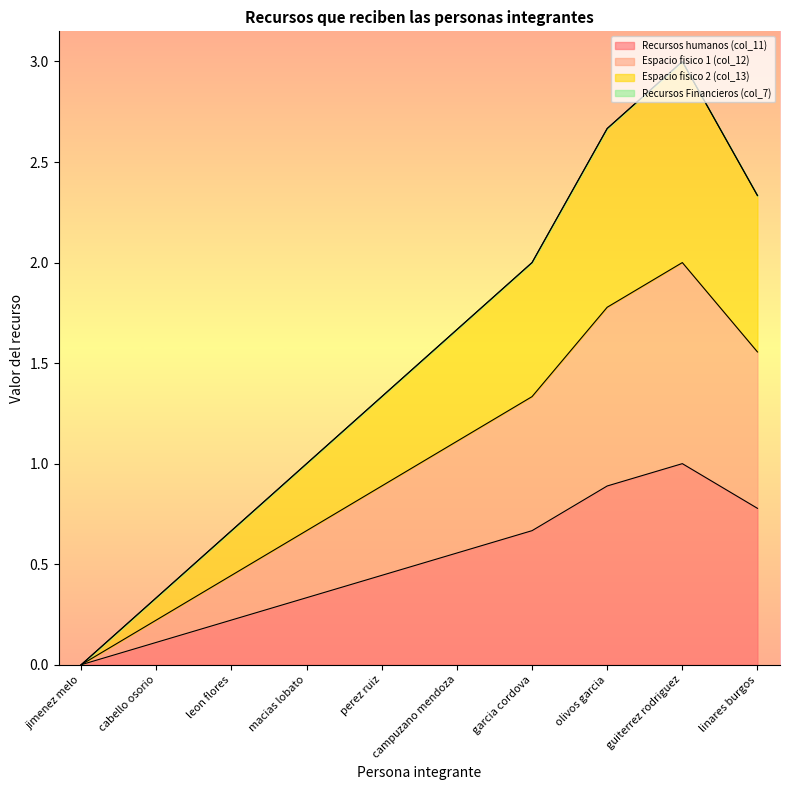

The value of Espacio fisico 2 (col_13) at garcia cordova is 0.7. True or false?

True